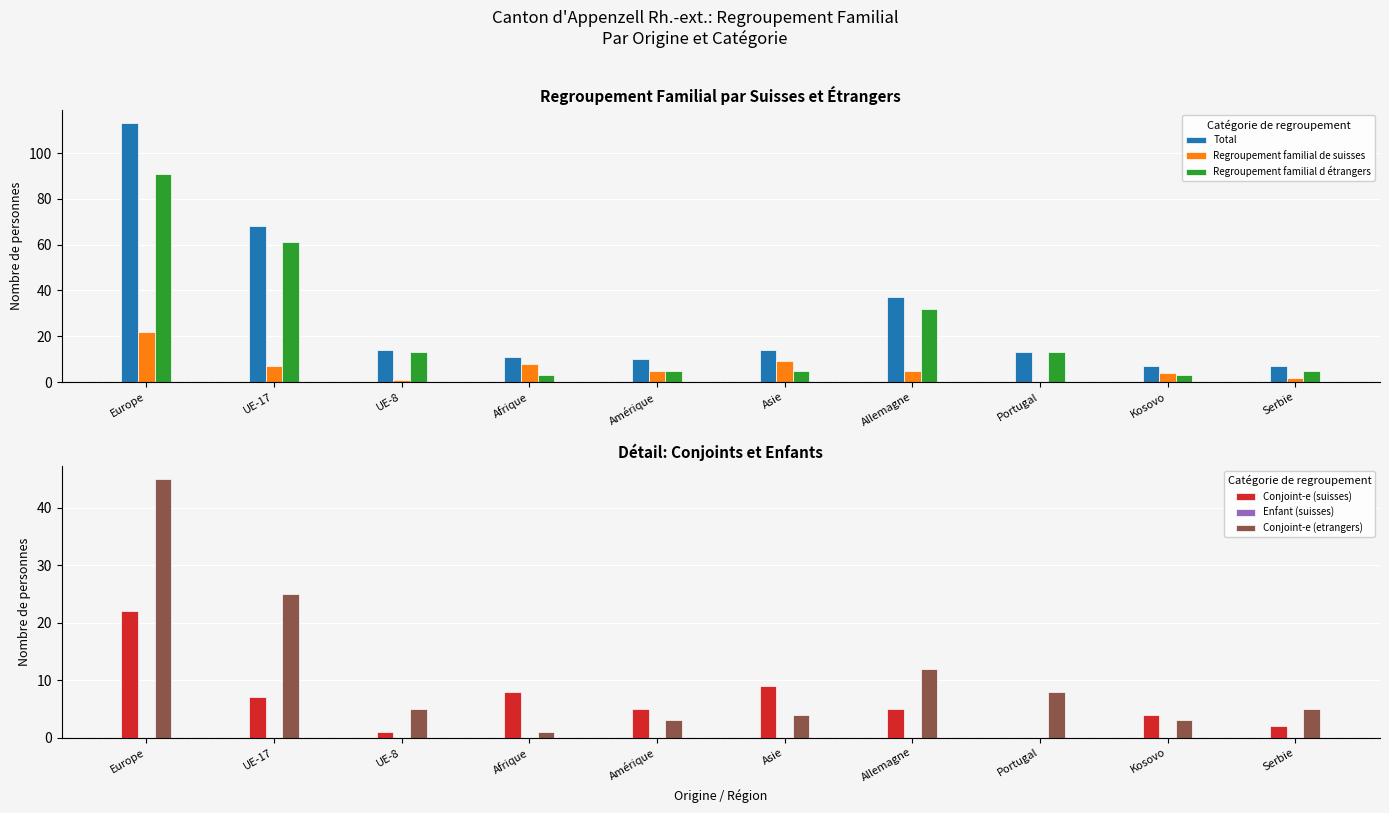

Reading left to right, list all the values displayed in this chart.

Total: 113	68	14	11	10	14	37	13	7	7
Regroupement familial de suisses: 22	7	1	8	5	9	5	0	4	2
Regroupement familial d étrangers: 91	61	13	3	5	5	32	13	3	5
Conjoint-e (suisses): 22	7	1	8	5	9	5	0	4	2
Enfant (suisses): 0	0	0	0	0	0	0	0	0	0
Conjoint-e (etrangers): 45	25	5	1	3	4	12	8	3	5